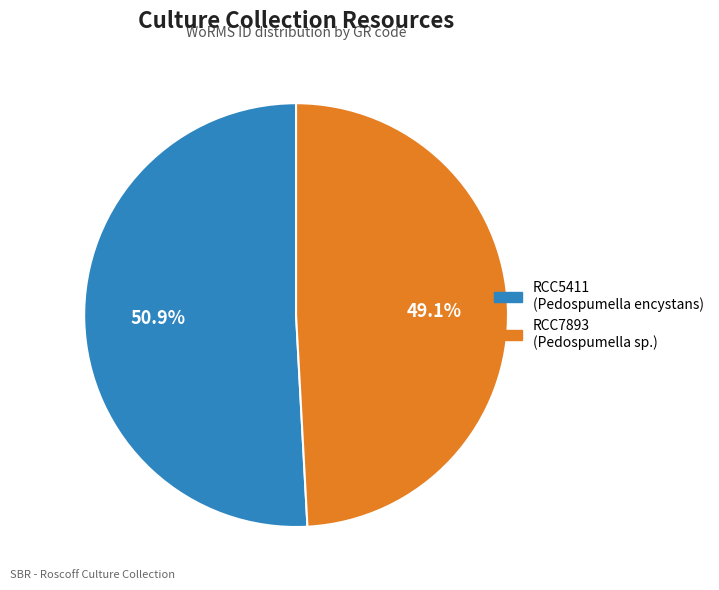

Rank the categories by value from highest to lowest.

RCC5411, RCC7893